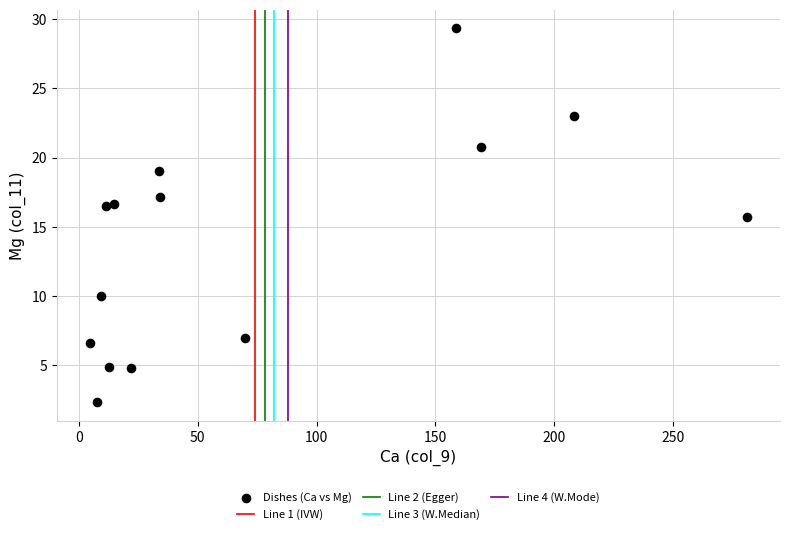

What Y value in the scatter plot is closest to 15?

15.7